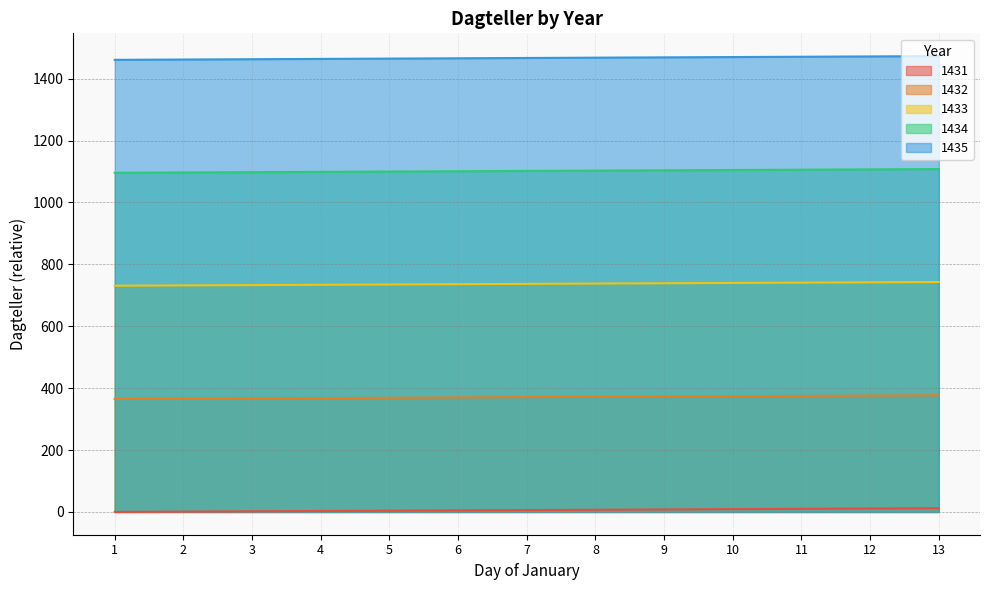

What is the greatest value displayed?

1473